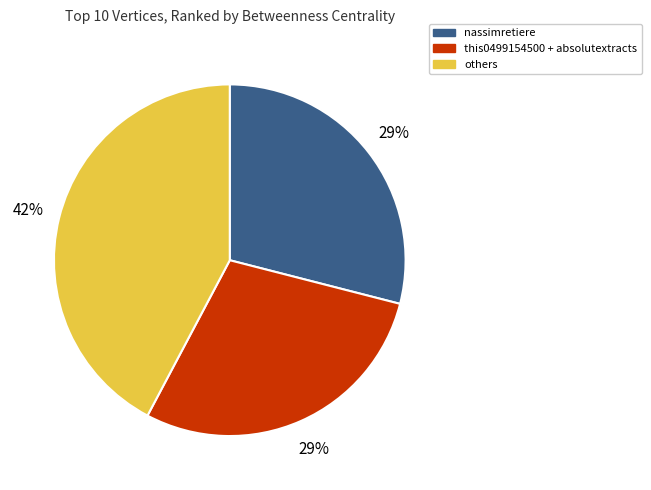

To the nearest percent, what is the average slice percentage?

33%